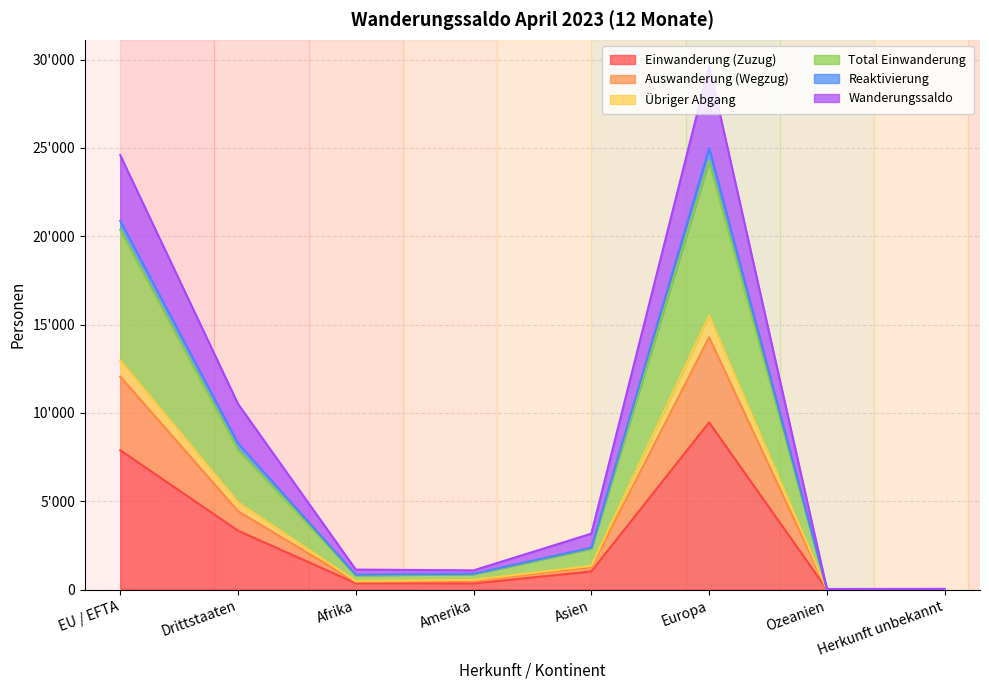

Between Amerika and Ozeanien, which is larger?

Amerika